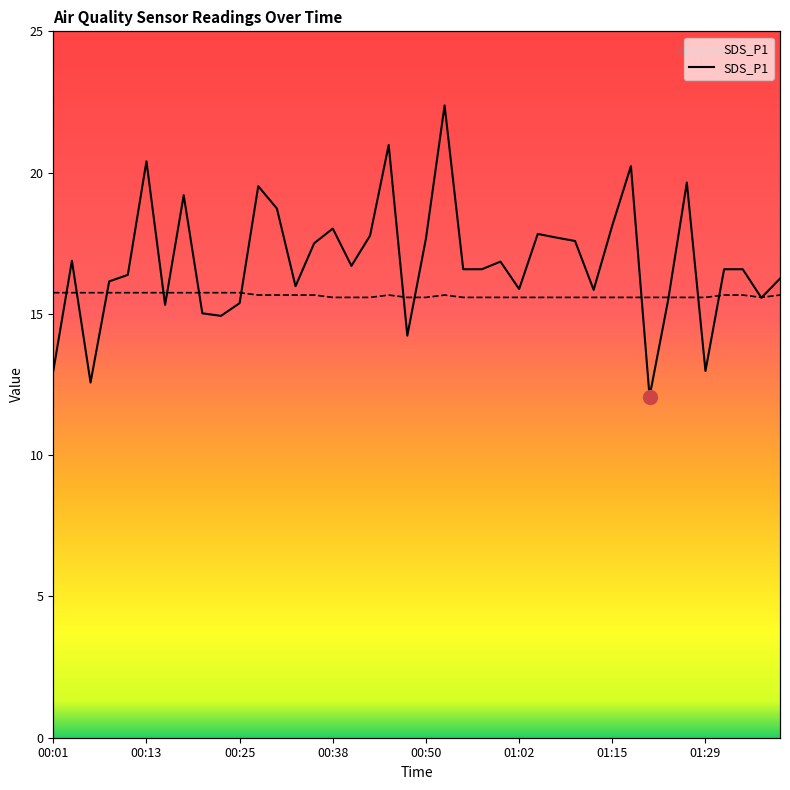

At which category is the sum across all series the highest?

00:52